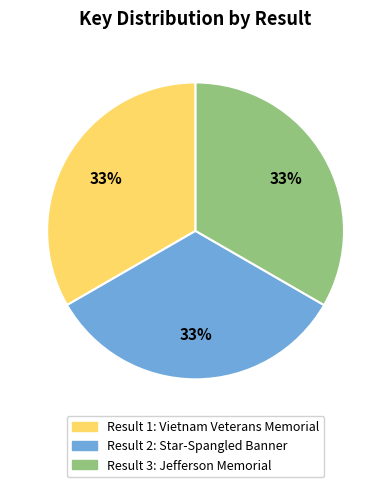

How many slices are in this pie chart?

3